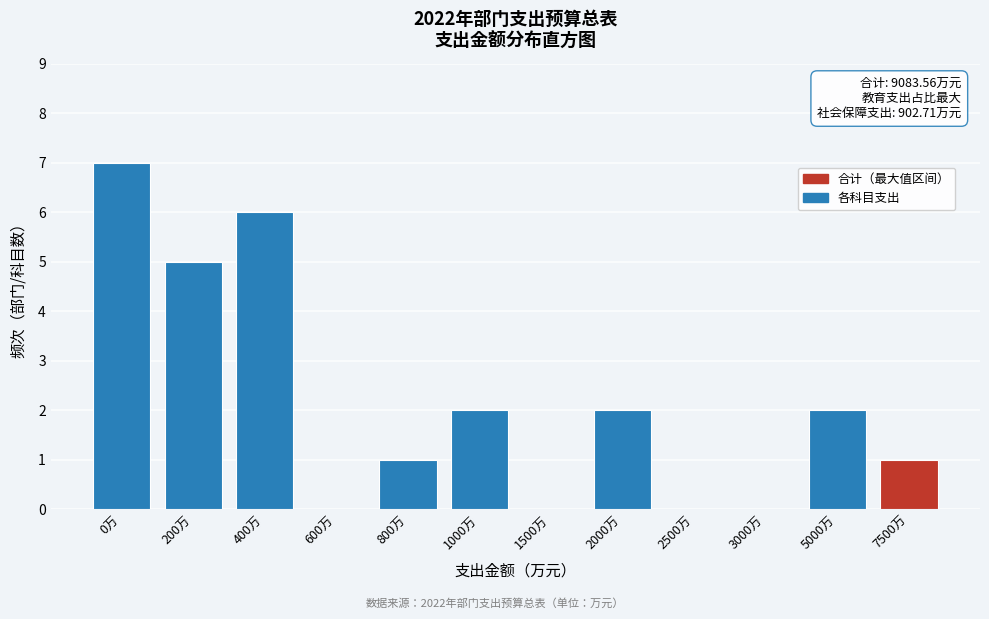

Reading left to right, what are all the values shown in this chart?

0万=7	200万=5	400万=6	600万=0	800万=1	1000万=2	1500万=0	2000万=2	2500万=0	3000万=0	5000万=2	7500万=1